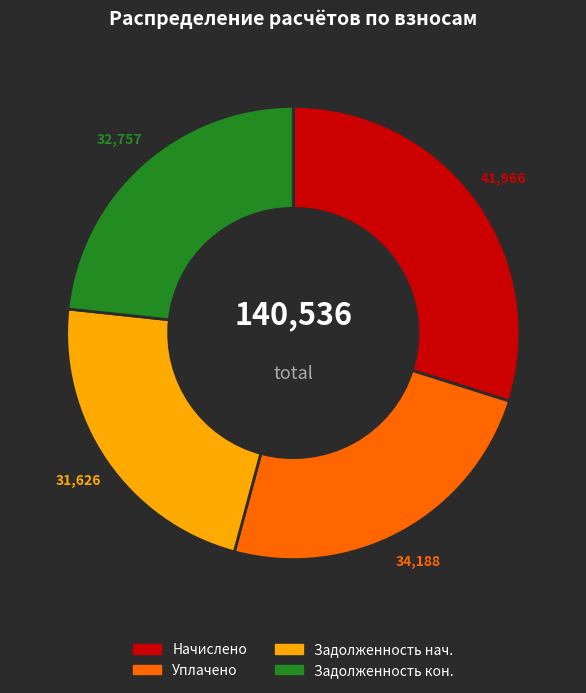

Does any single category account for the majority?

No